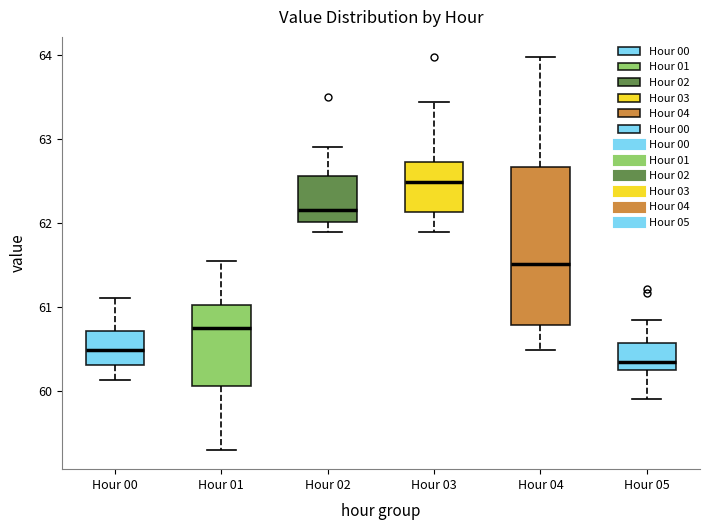

Reading left to right, transcribe this box plot: for each box, give where its median line is, the range the box spans, and where its two whiskers end, as read against the y-axis. The values are not printed on the chart, so give them approximately, as read against the axis.

Hour 00: median 60.5, box 60.3 to 60.7, whiskers 60.1 to 61.1
Hour 01: median 60.7, box 60.1 to 61.0, whiskers 59.3 to 61.5
Hour 02: median 62.2, box 62.0 to 62.6, whiskers 61.9 to 62.9
Hour 03: median 62.5, box 62.1 to 62.7, whiskers 61.9 to 63.4
Hour 04: median 61.5, box 60.8 to 62.7, whiskers 60.5 to 64.0
Hour 05: median 60.3, box 60.2 to 60.6, whiskers 59.9 to 60.8